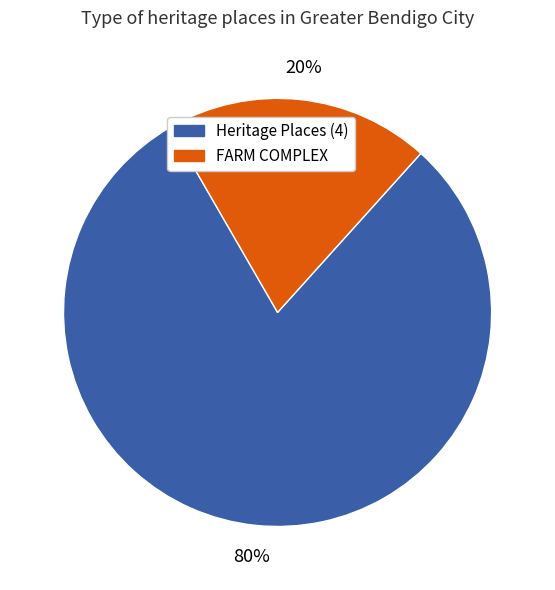

How many segments does this pie chart have?

2